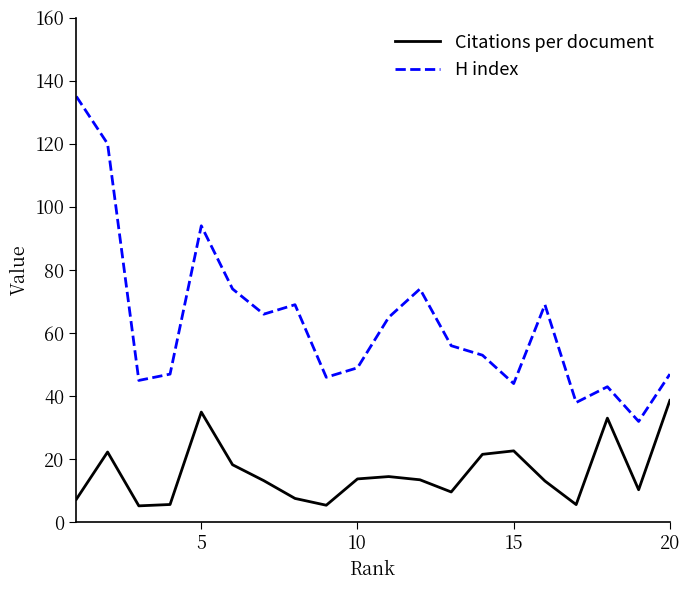

Rank the series by their average value, from lowest to highest.

Citations per document, H index